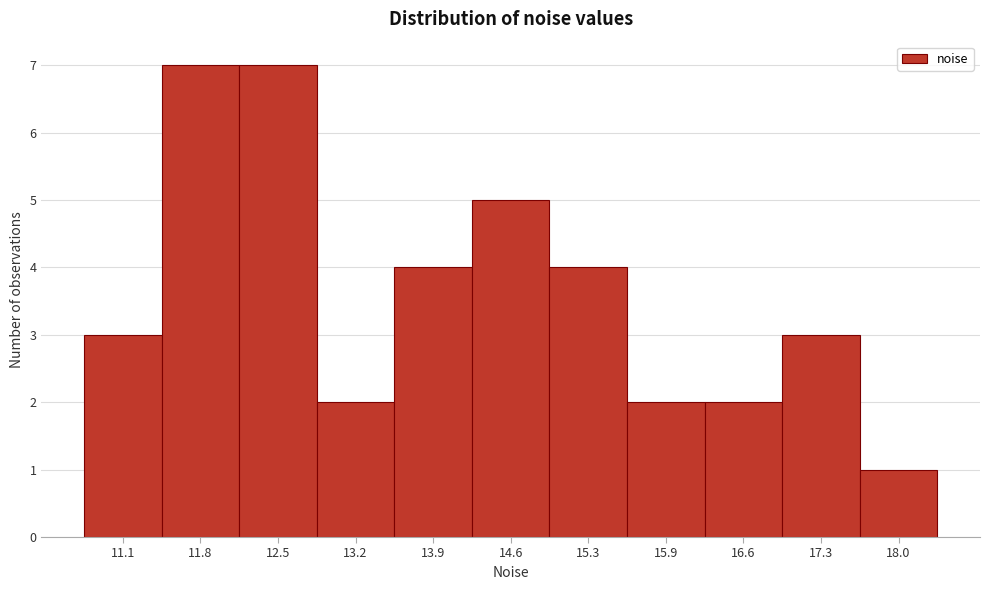

Reading left to right, transcribe all the data shown in this chart.

11.1=3	11.8=7	12.5=7	13.2=2	13.9=4	14.6=5	15.3=4	15.9=2	16.6=2	17.3=3	18.0=1